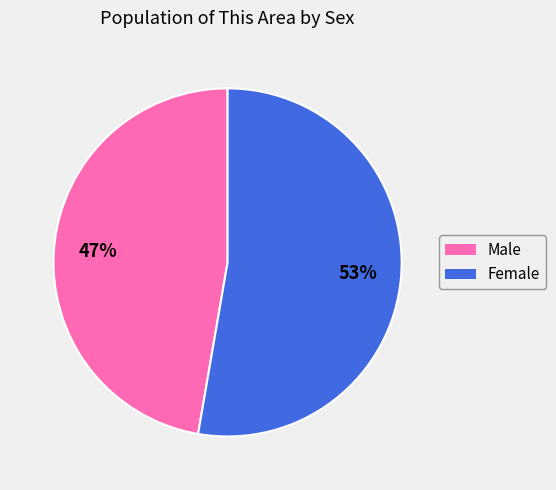

The Male slice represents 56% of the pie. True or false?

False